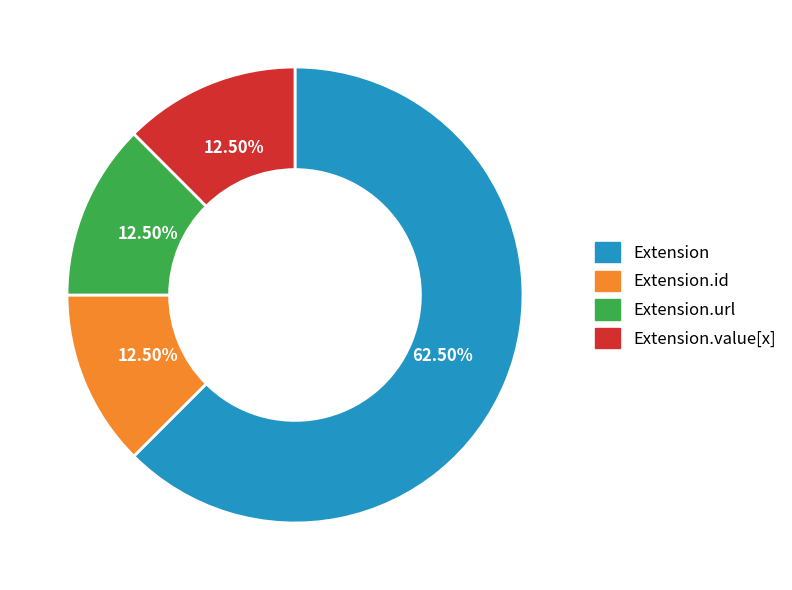

Which slice is the largest?

Extension